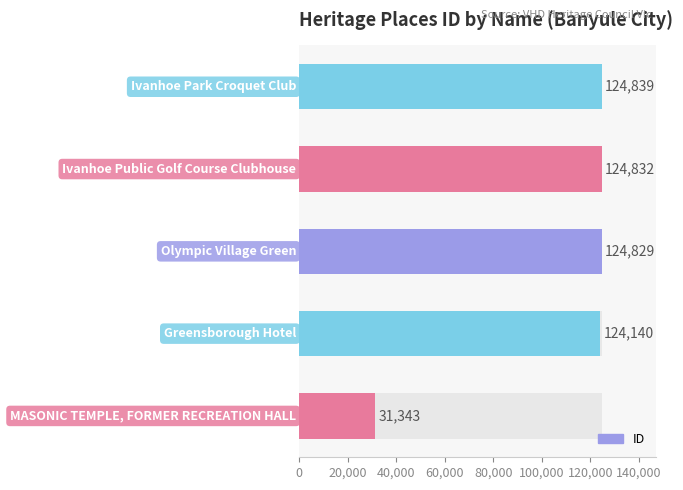

Reading left to right, list all the values displayed in this chart.

0=31343	20,000=124140	40,000=124829	60,000=124832	80,000=124839